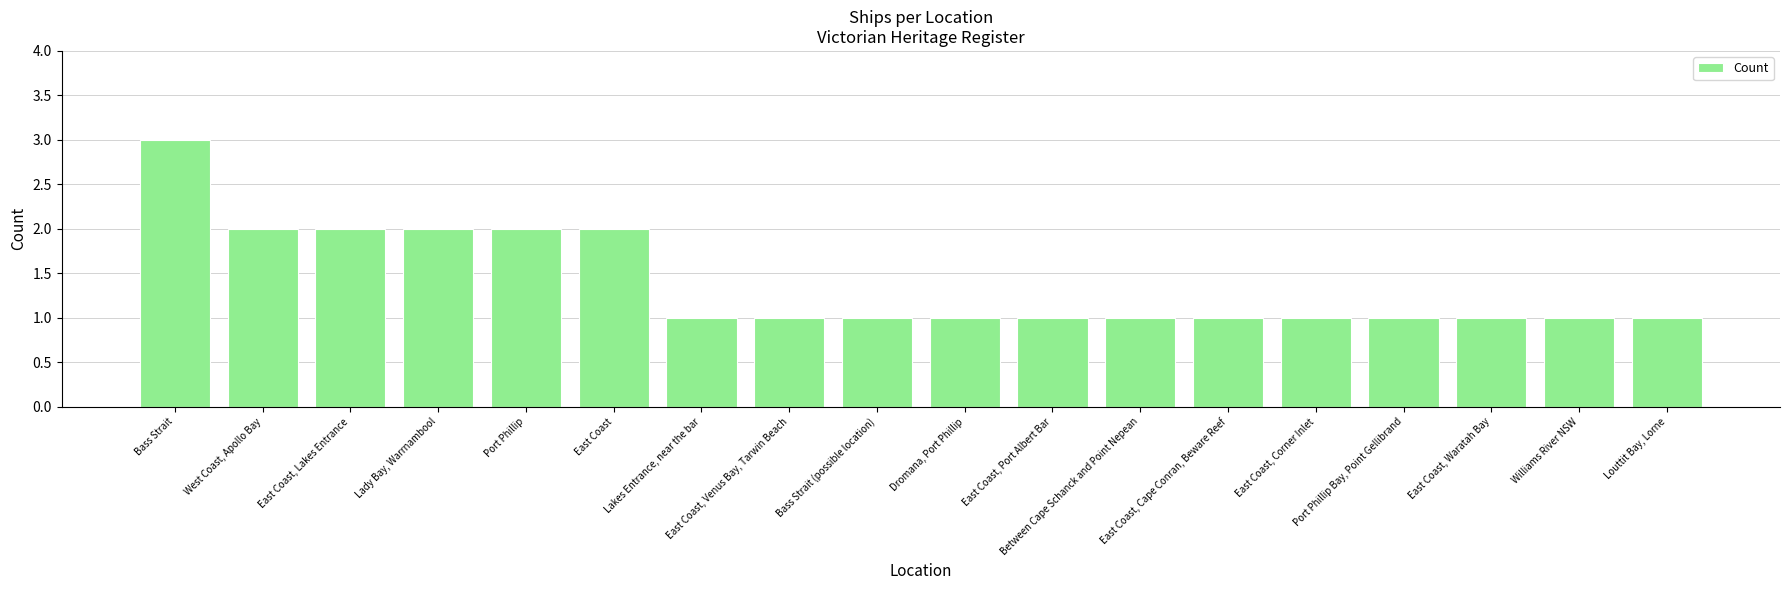

What is the label of the 8th bar from the right?

East Coast, Port Albert Bar